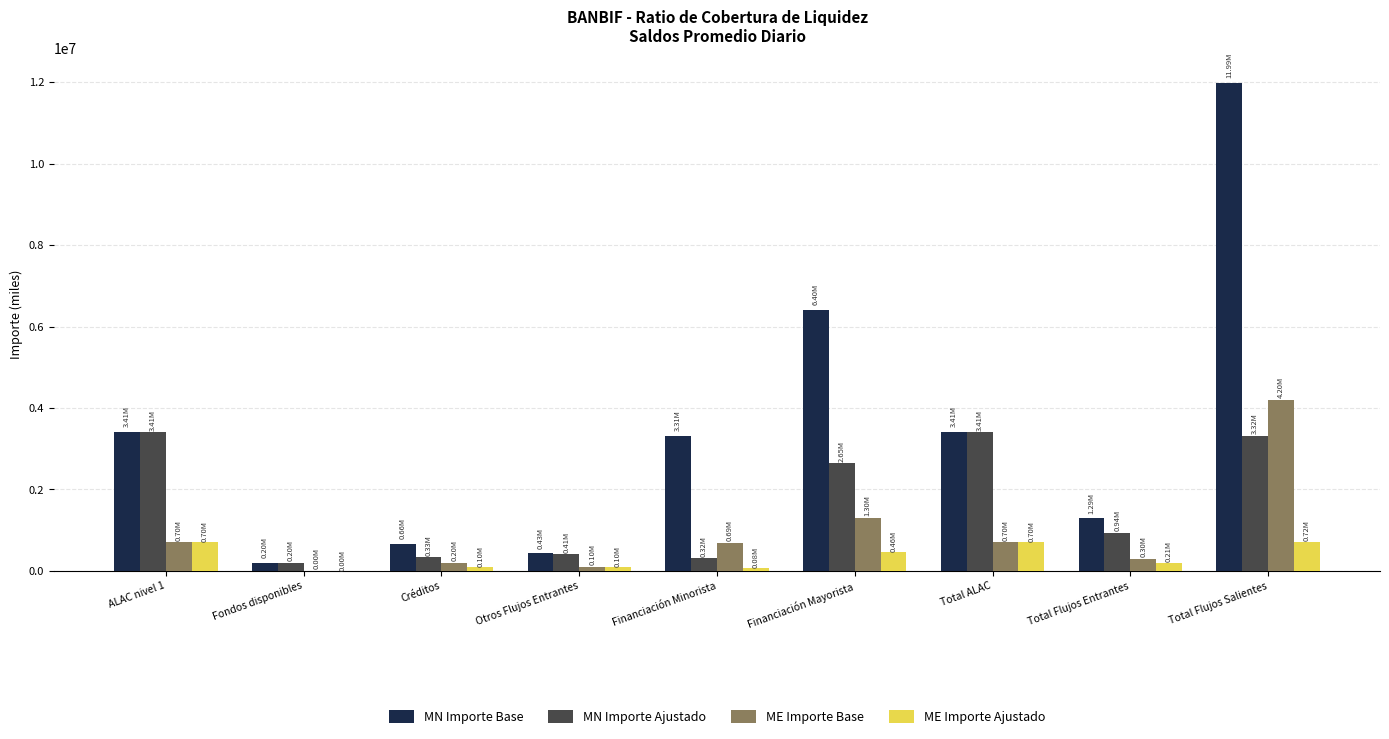

What is the sum of all MN Importe Ajustado values?

14969698.7